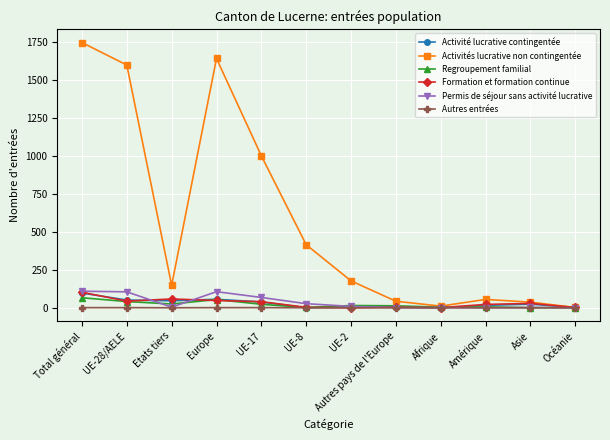

The Permis de séjour sans activité lucrative series shows 179 at UE-28/AELE. True or false?

False